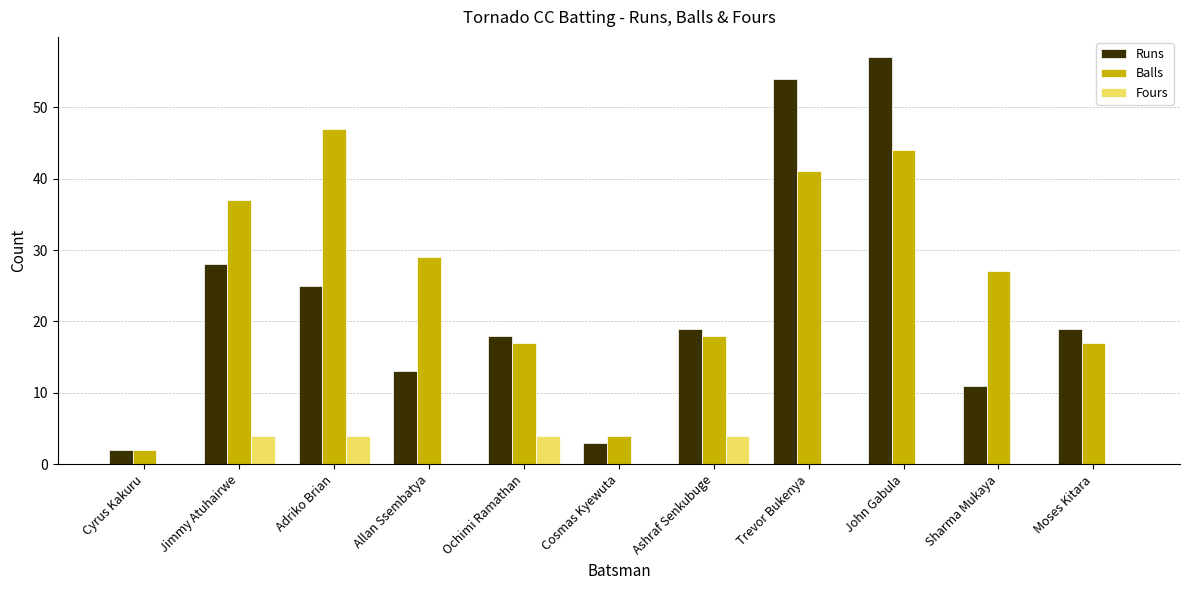

What is the sum of all Balls values?

283